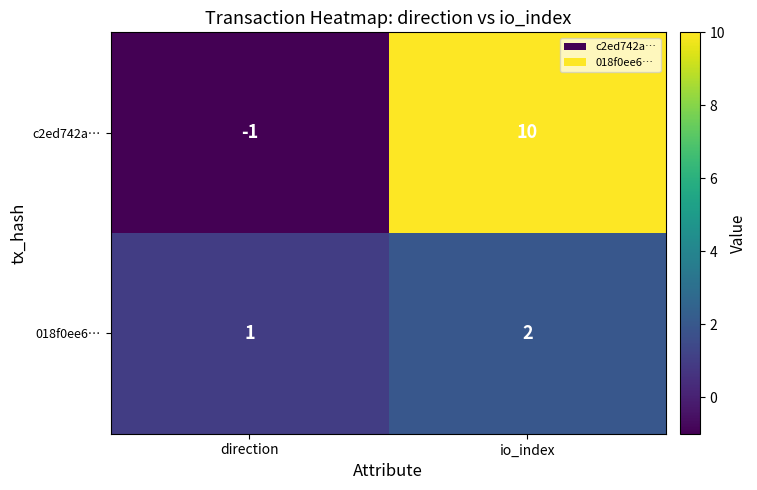

Is it true that c2ed742a… equals 10 at io_index?

True